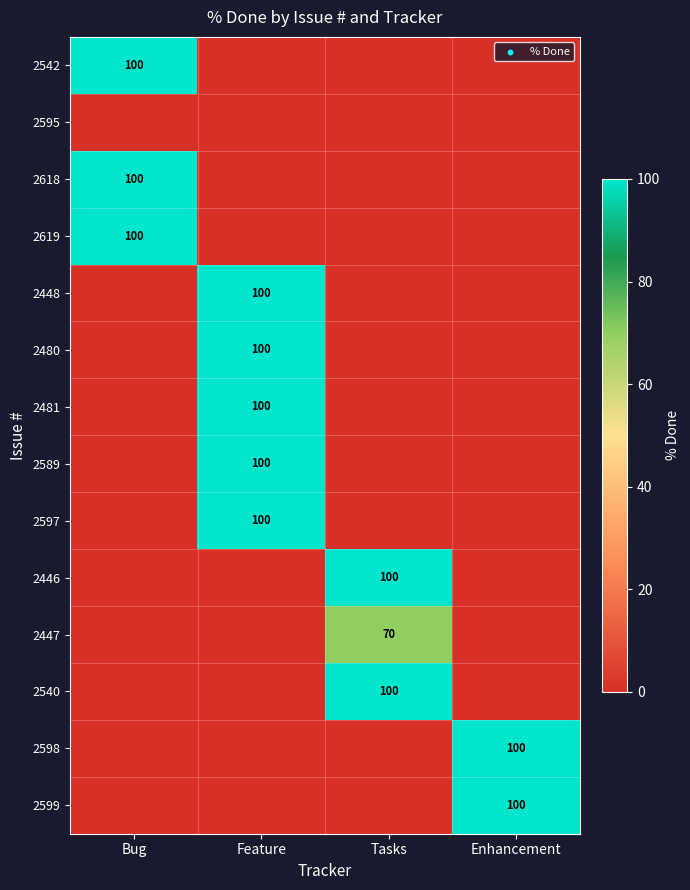

The 2599 series shows 100 at Enhancement. True or false?

True